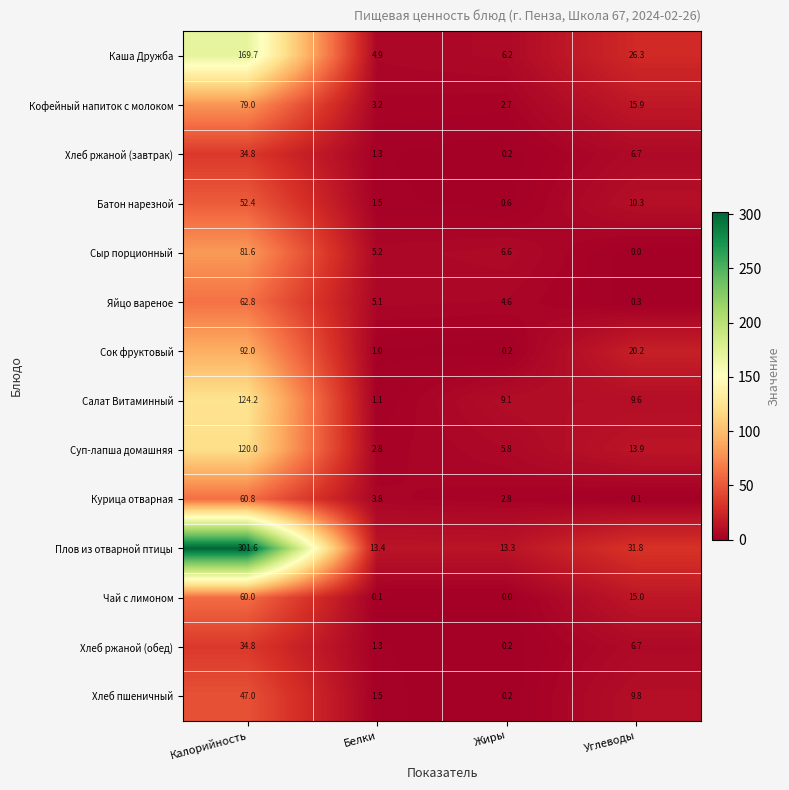

Is the value of Хлеб пшеничный at Белки greater than the value of Плов из отварной птицы at Углеводы?

No